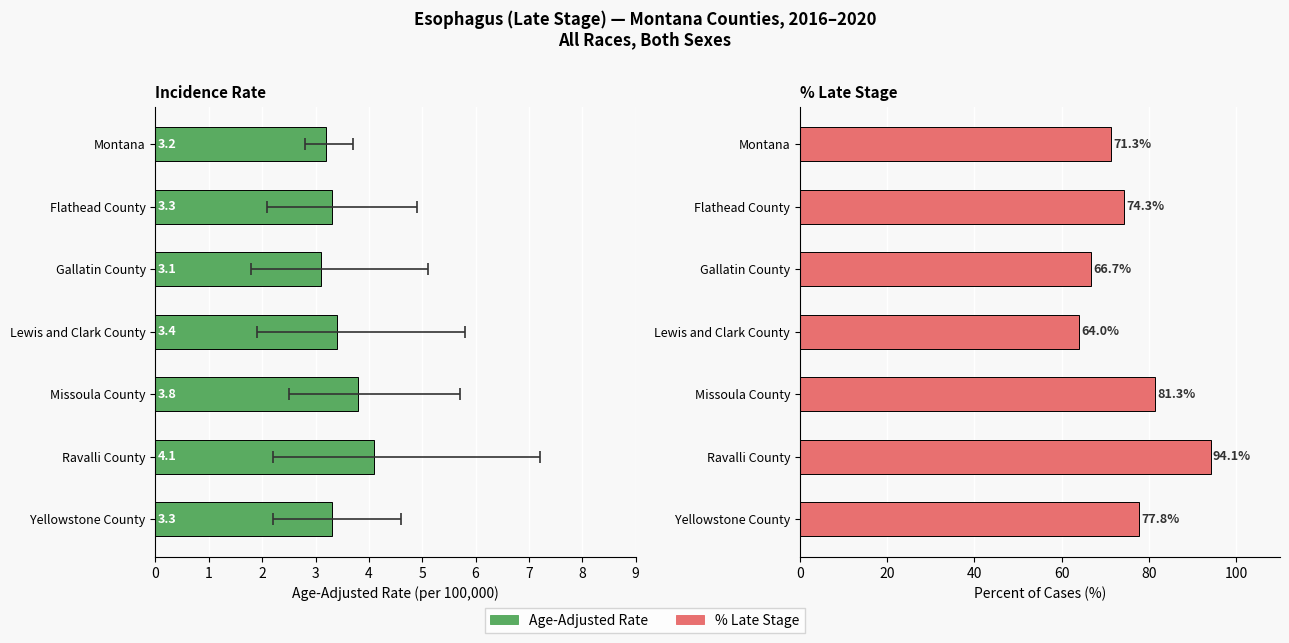

What are all the series names shown in the legend?

Age-Adjusted Rate, % Late Stage